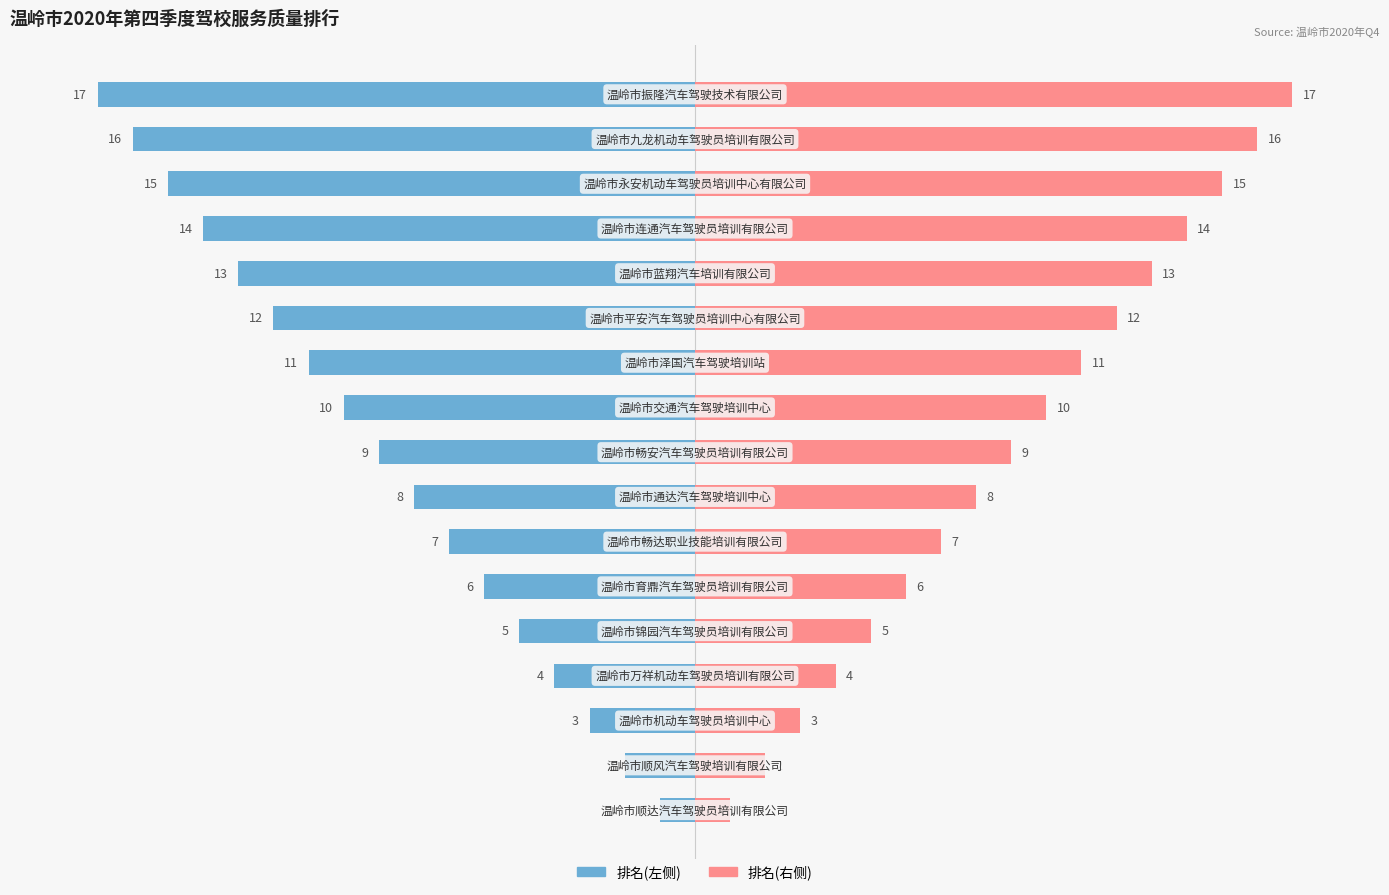

The 排名(右) series shows 3 at 6. True or false?

False